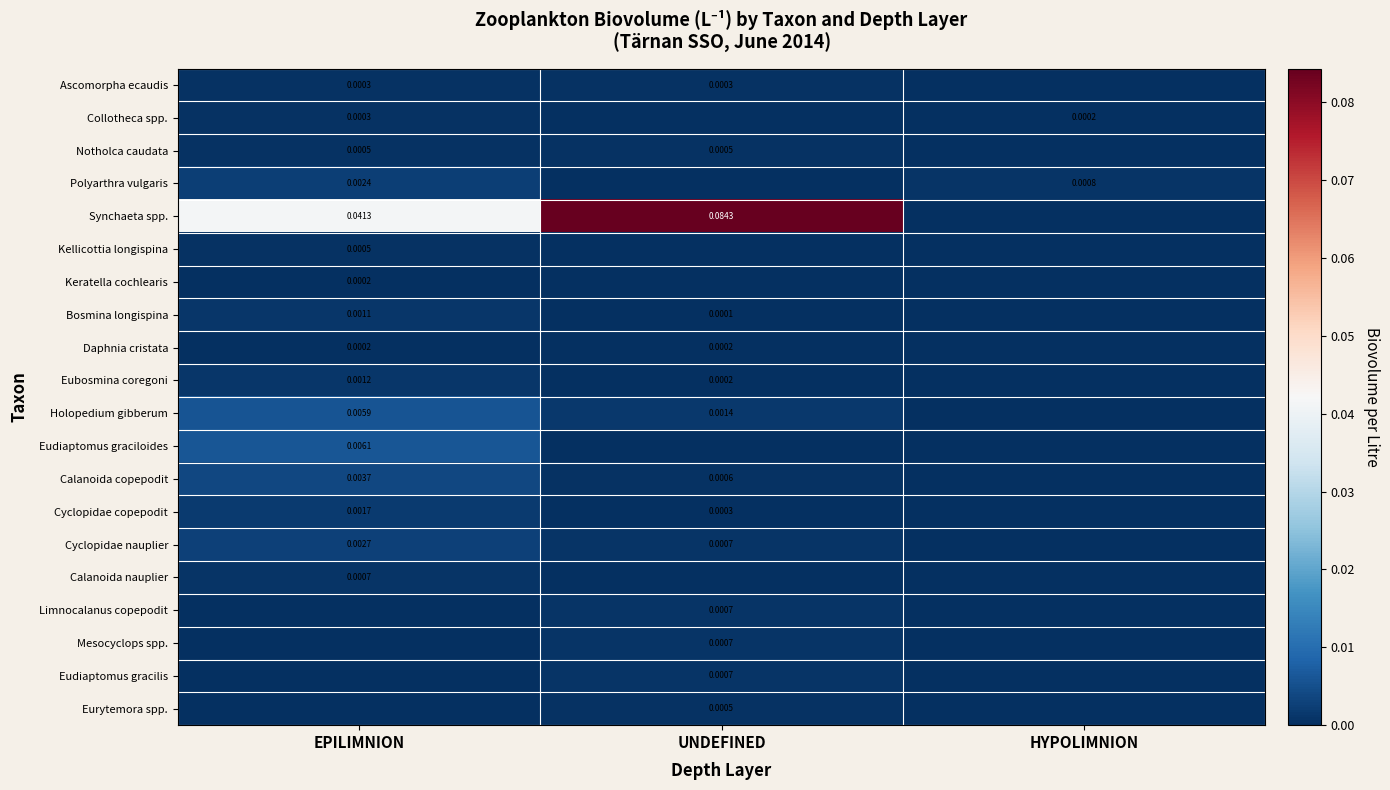

How many distinct data groups are displayed?

20